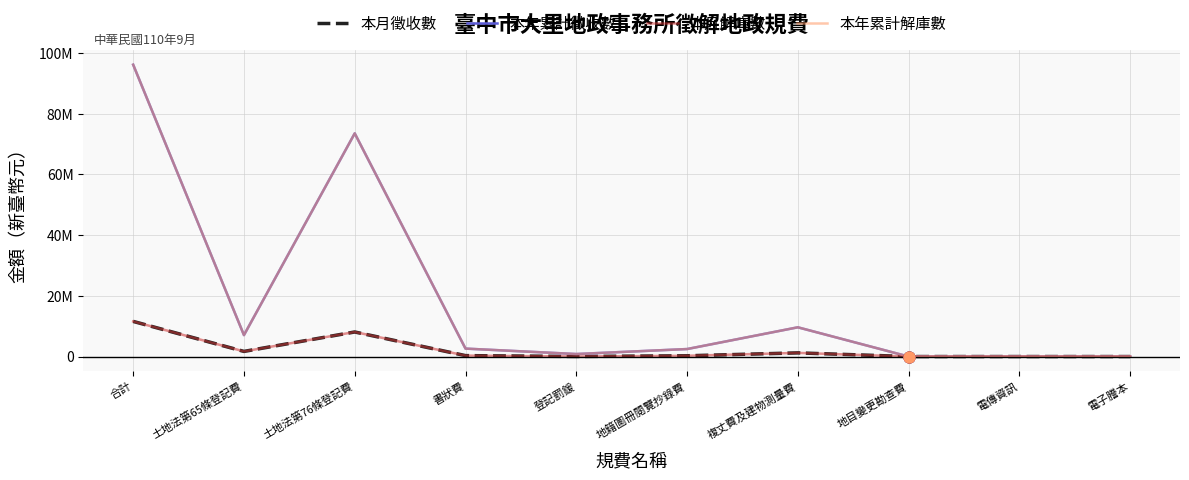

At how many categories does at least one series exceed 15462967?

2